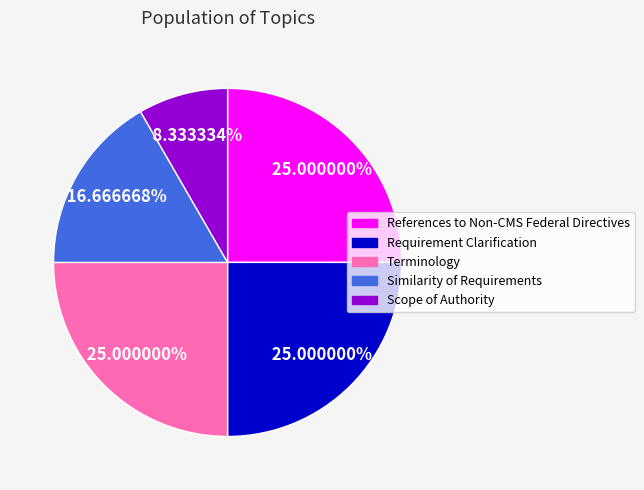

Which slice is the smallest?

Scope of Authority